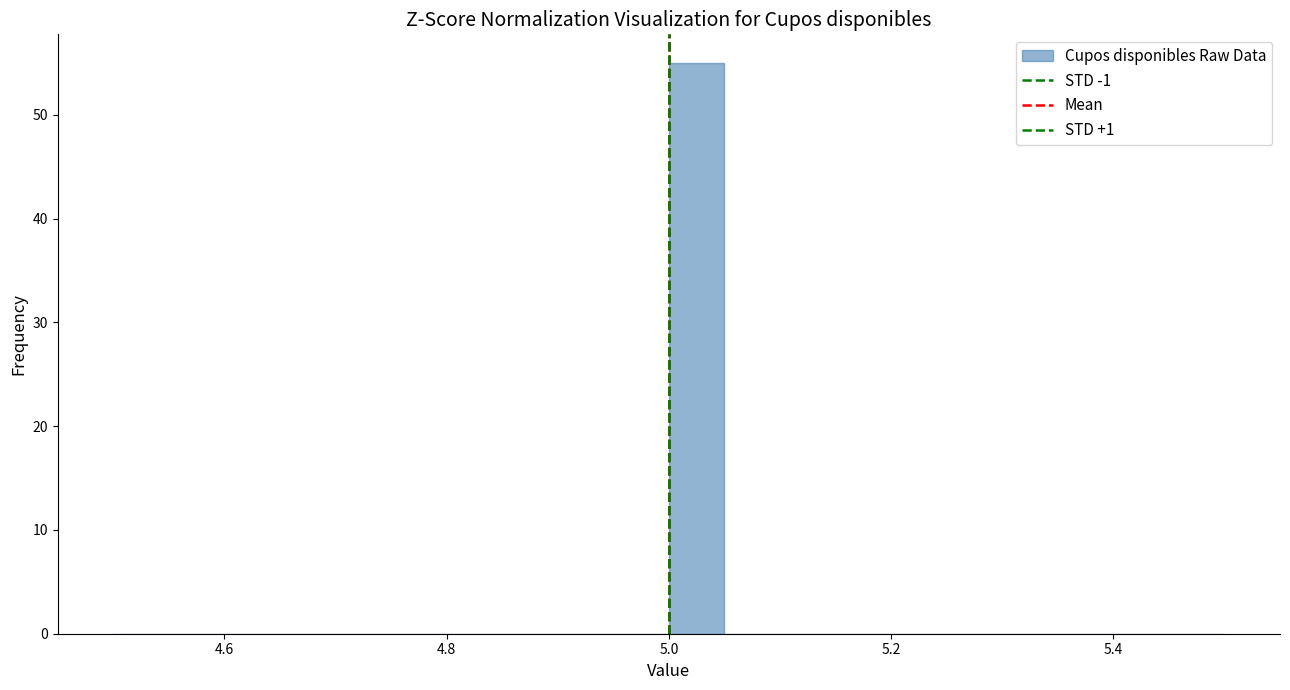

Around what value on the x-axis is the tallest bar? Give the approximate position of its centre, as read against the axis.

5.02